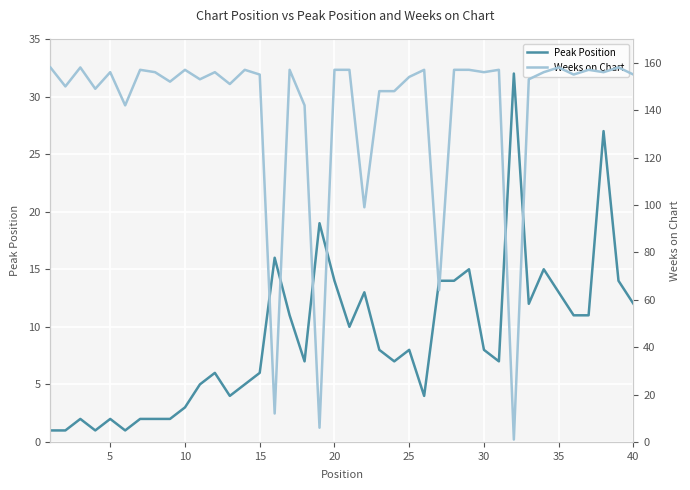

Is it true that Peak Position equals 5 at 30?

False